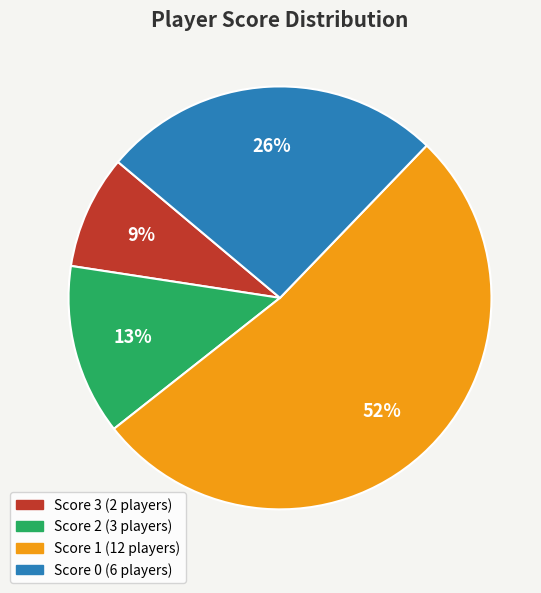

How many slices are in this pie chart?

4